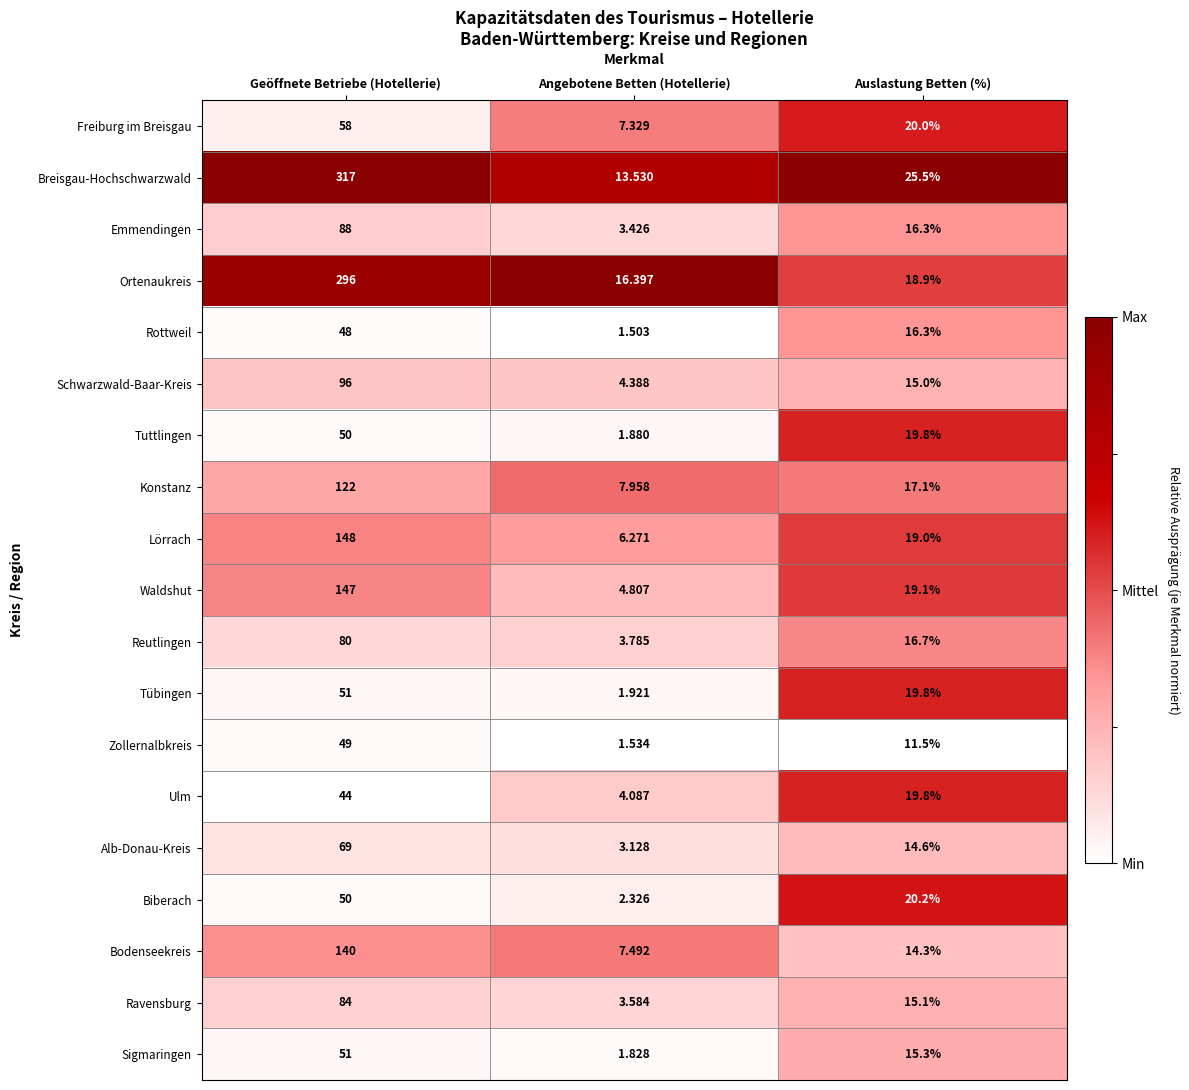

Where does the Ravensburg series first go above 15?

Geöffnete Betriebe (Hotellerie)